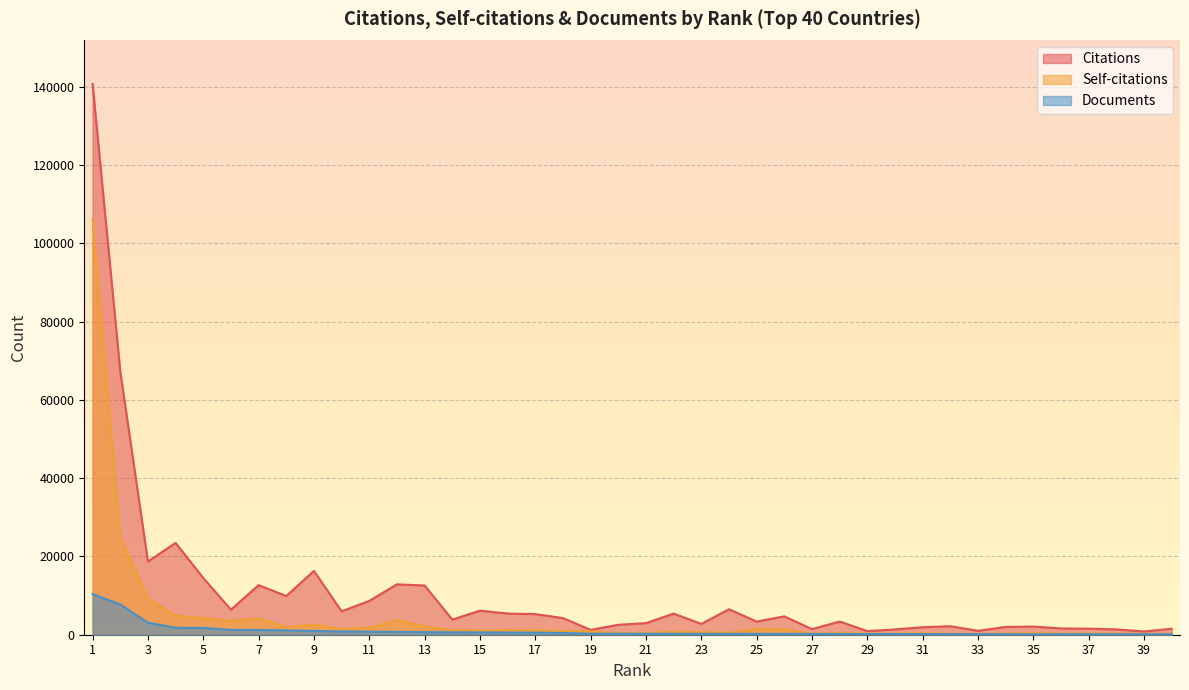

What are all the series names shown in the legend?

Citations, Self-citations, Documents